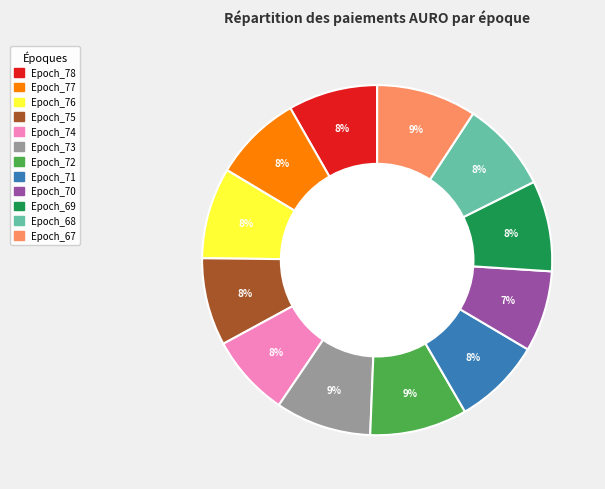

How many segments does this pie chart have?

12